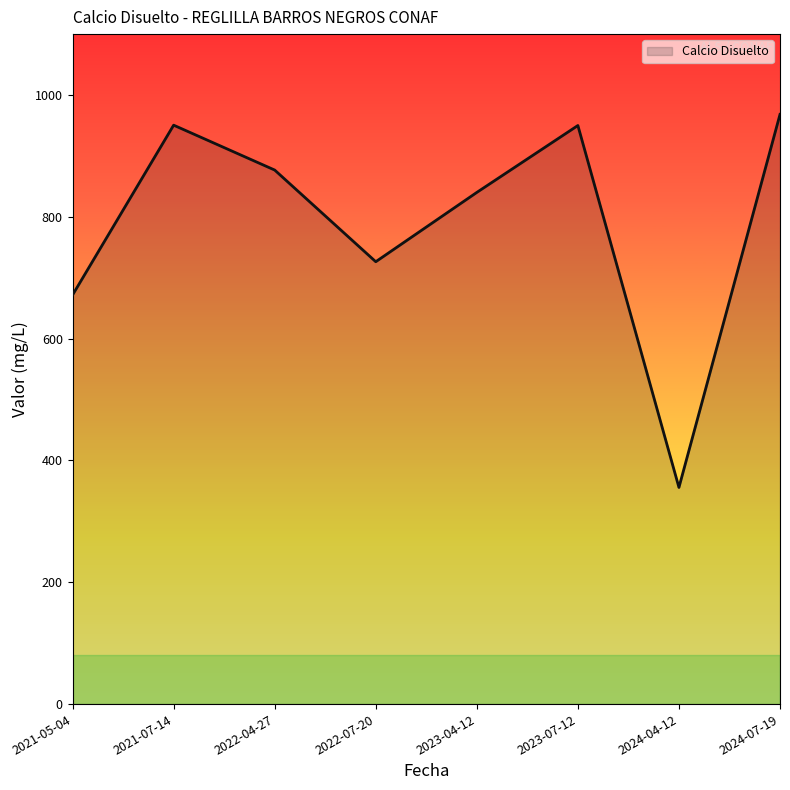

The chart shows a value of 840.1 at 2023-04-12. True or false?

True